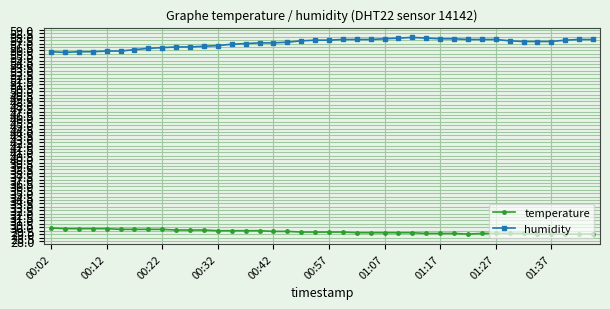

True or false: temperature and humidity cross at least once.

False